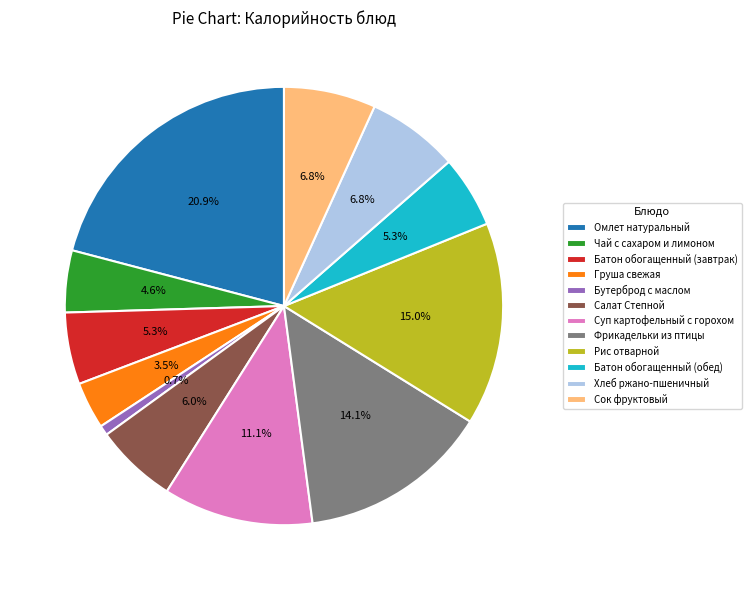

Which category has the biggest portion of the pie?

Омлет натуральный